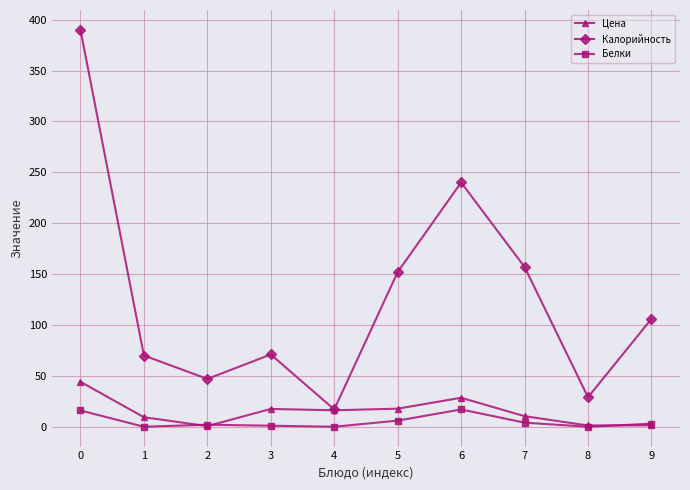

What is the average value of the Калорийность series?

127.9